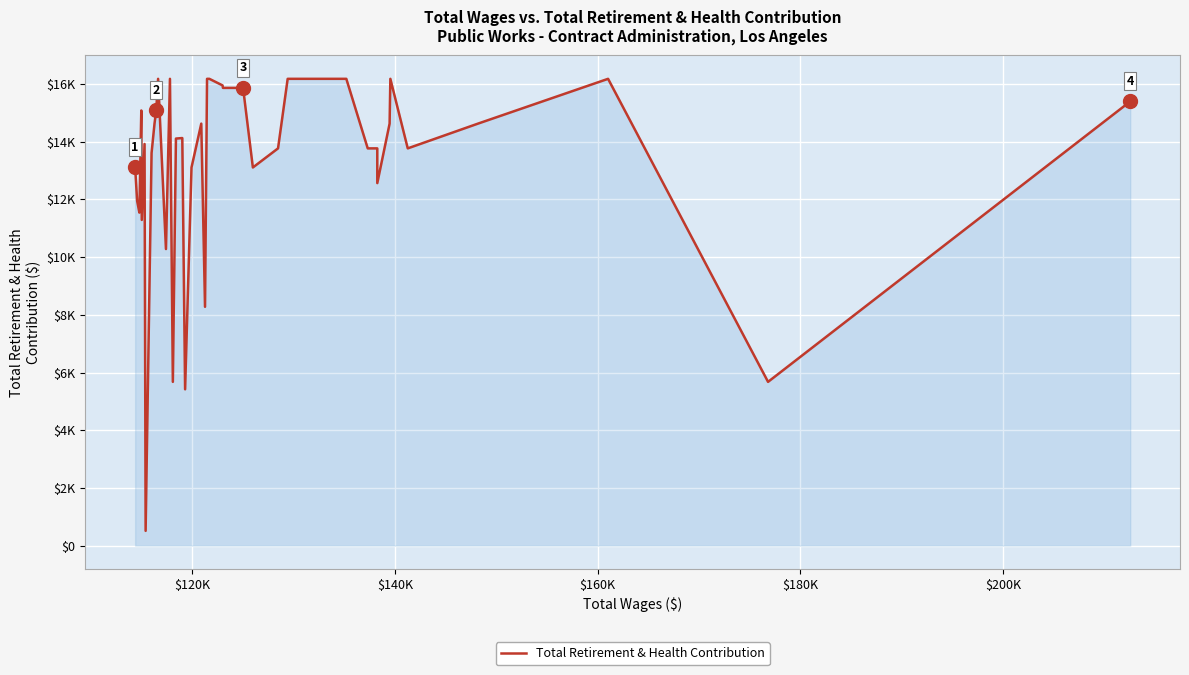

What is the difference between the maximum and minimum values?

15670